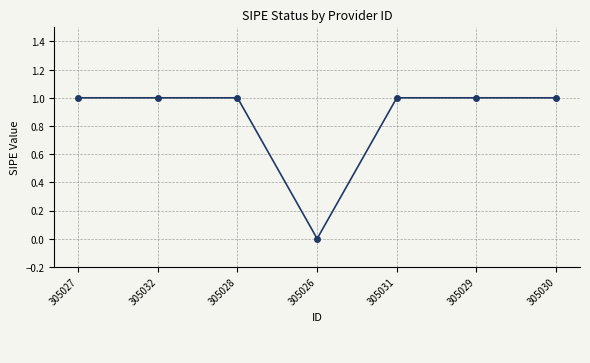

Does the chart have visible grid lines?

Yes